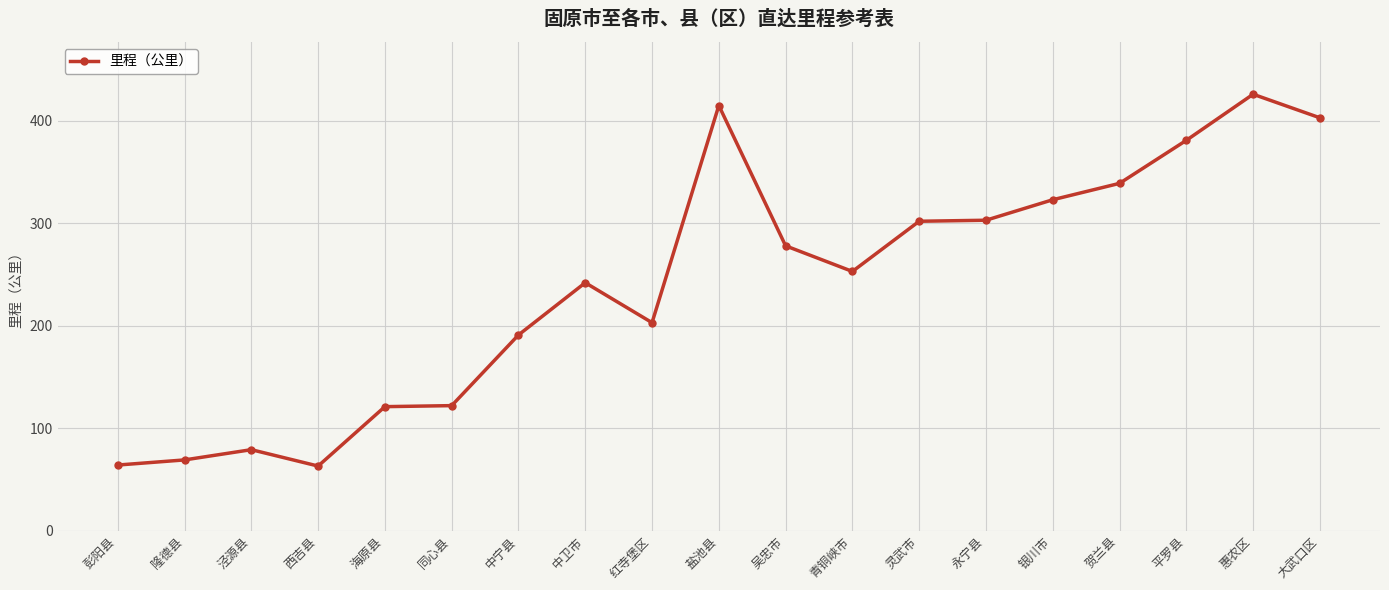

What is the value of the 19th point from the left?

403